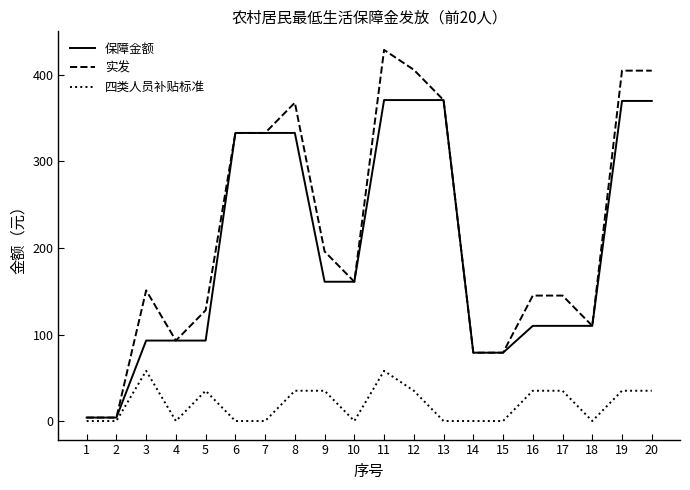

What is the difference between the second highest and minimum values in the 四类人员补贴标准 series?

58